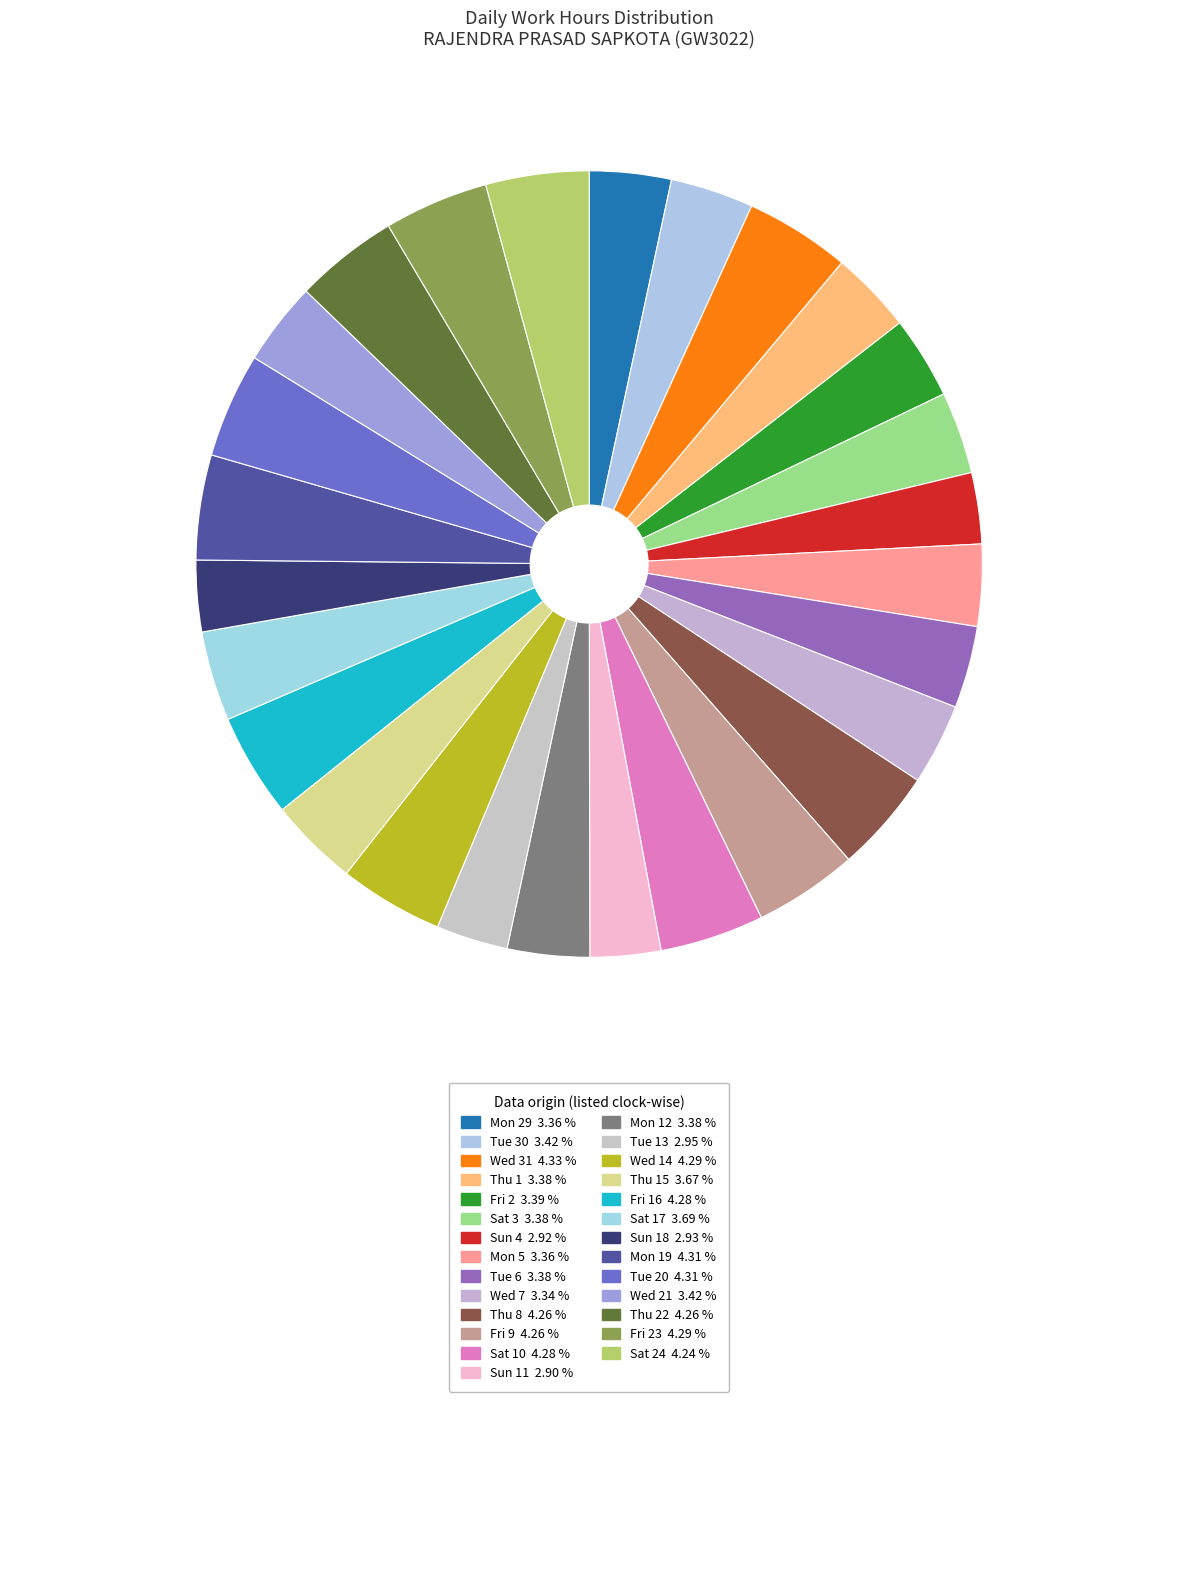

What is the smallest slice in the pie chart?

Sun 11